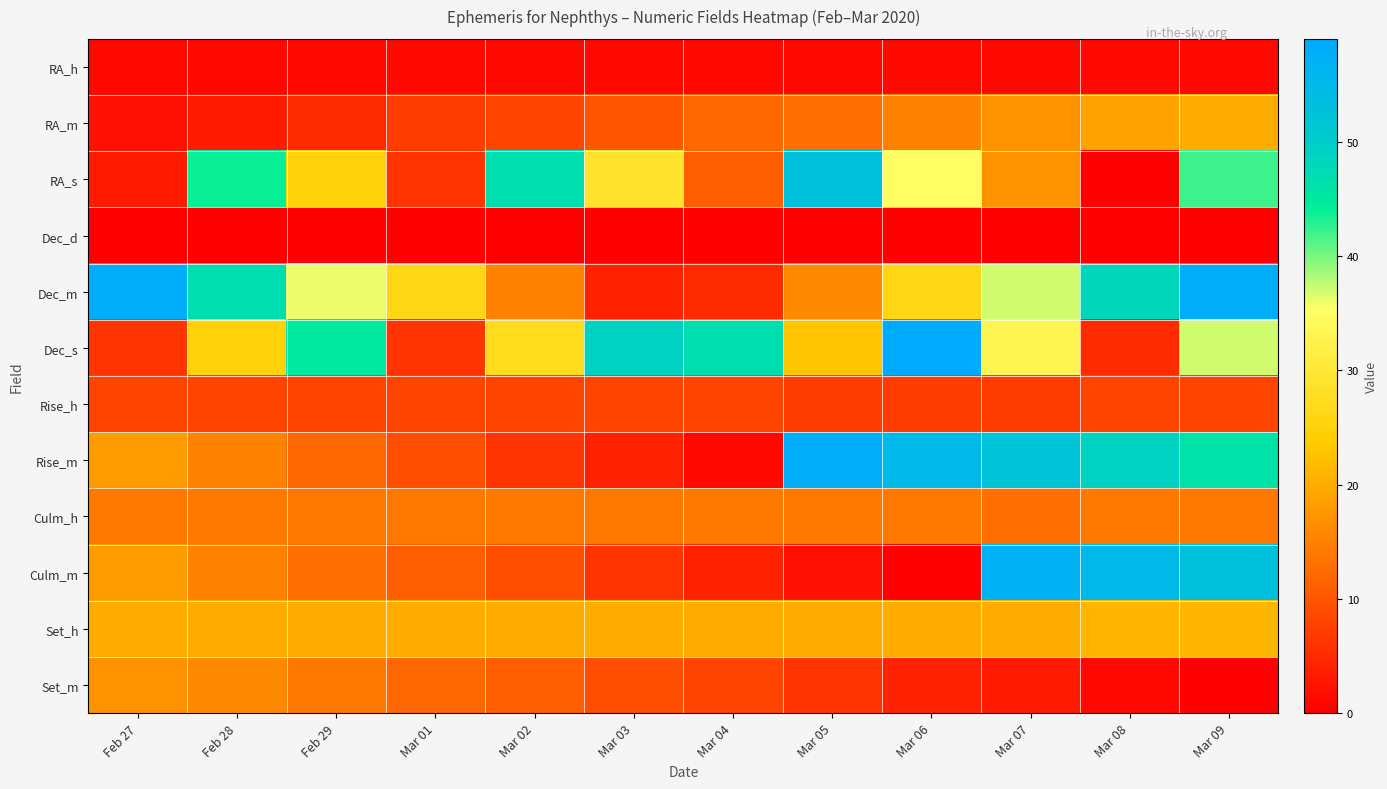

Reading left to right, list all the values displayed in this chart.

RA_h: Feb 27=1	Feb 28=1	Feb 29=1	Mar 01=1	Mar 02=1	Mar 03=1	Mar 04=1	Mar 05=1	Mar 06=1	Mar 07=1	Mar 08=1	Mar 09=1
RA_m: Feb 27=2	Feb 28=3	Feb 29=5	Mar 01=7	Mar 02=8	Mar 03=10	Mar 04=12	Mar 05=13	Mar 06=15	Mar 07=17	Mar 08=19	Mar 09=20
RA_s: Feb 27=3	Feb 28=44	Feb 29=25	Mar 01=6	Mar 02=47	Mar 03=29	Mar 04=11	Mar 05=53	Mar 06=35	Mar 07=17	Mar 08=0	Mar 09=42
Dec_d: Feb 27=0	Feb 28=0	Feb 29=0	Mar 01=0	Mar 02=0	Mar 03=0	Mar 04=0	Mar 05=0	Mar 06=0	Mar 07=0	Mar 08=0	Mar 09=0
Dec_m: Feb 27=58	Feb 28=47	Feb 29=36	Mar 01=26	Mar 02=15	Mar 03=4	Mar 04=5	Mar 05=16	Mar 06=26	Mar 07=37	Mar 08=48	Mar 09=58
Dec_s: Feb 27=6	Feb 28=25	Feb 29=45	Mar 01=6	Mar 02=27	Mar 03=49	Mar 04=47	Mar 05=23	Mar 06=59	Mar 07=33	Mar 08=5	Mar 09=37
Rise_h: Feb 27=8	Feb 28=8	Feb 29=8	Mar 01=8	Mar 02=8	Mar 03=8	Mar 04=8	Mar 05=7	Mar 06=7	Mar 07=7	Mar 08=8	Mar 09=8
Rise_m: Feb 27=18	Feb 28=15	Feb 29=12	Mar 01=9	Mar 02=6	Mar 03=4	Mar 04=1	Mar 05=58	Mar 06=55	Mar 07=52	Mar 08=49	Mar 09=46
Culm_h: Feb 27=14	Feb 28=14	Feb 29=14	Mar 01=14	Mar 02=14	Mar 03=14	Mar 04=14	Mar 05=14	Mar 06=14	Mar 07=13	Mar 08=14	Mar 09=14
Culm_m: Feb 27=18	Feb 28=15	Feb 29=13	Mar 01=11	Mar 02=9	Mar 03=6	Mar 04=4	Mar 05=2	Mar 06=0	Mar 07=57	Mar 08=55	Mar 09=53
Set_h: Feb 27=20	Feb 28=20	Feb 29=20	Mar 01=20	Mar 02=20	Mar 03=20	Mar 04=20	Mar 05=20	Mar 06=20	Mar 07=20	Mar 08=21	Mar 09=21
Set_m: Feb 27=17	Feb 28=16	Feb 29=14	Mar 01=12	Mar 02=11	Mar 03=9	Mar 04=8	Mar 05=6	Mar 06=4	Mar 07=3	Mar 08=1	Mar 09=0